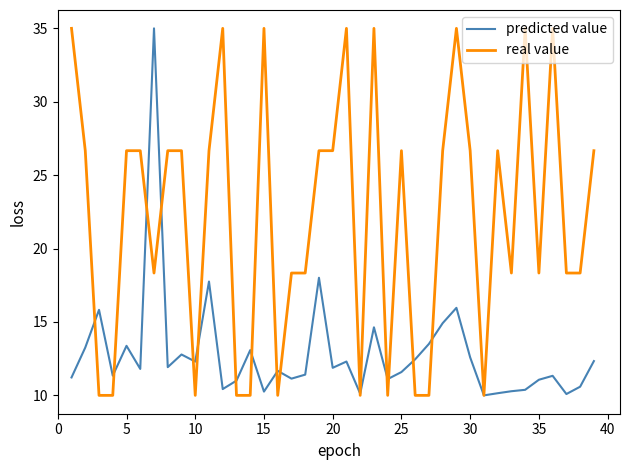

Which series has the largest total across all categories?

real value